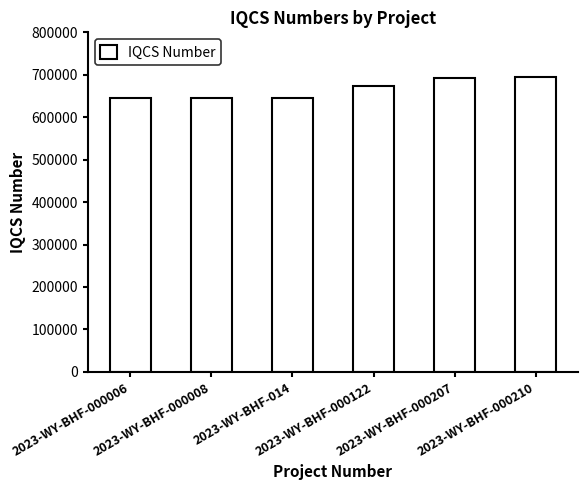

Count the number of categories in the chart.

6